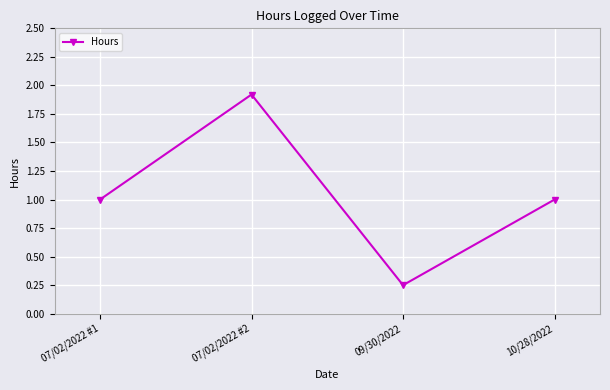

The chart shows a value of 1.8 at 10/28/2022. True or false?

False